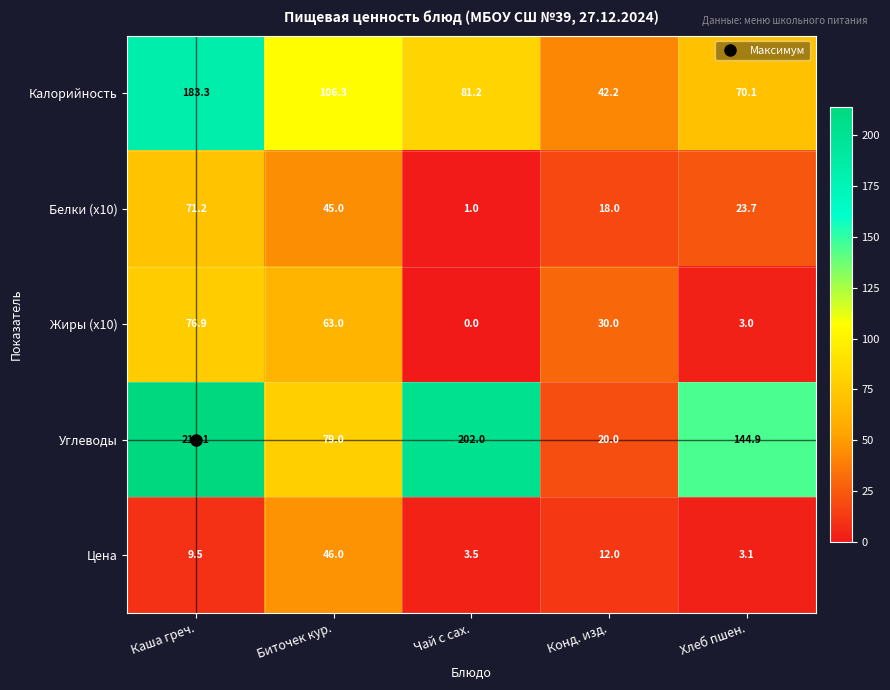

Which category has the highest value across all series?

Каша греч.